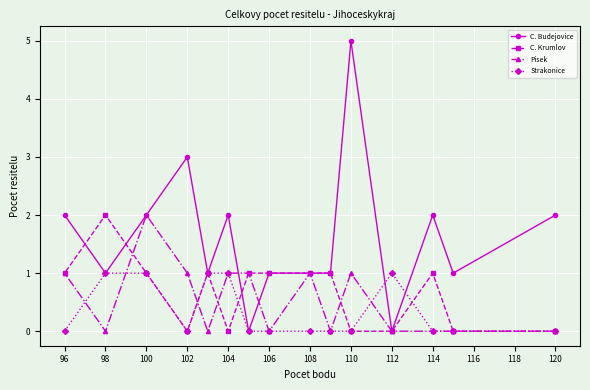

Which series has the largest range (max minus min)?

C. Budejovice